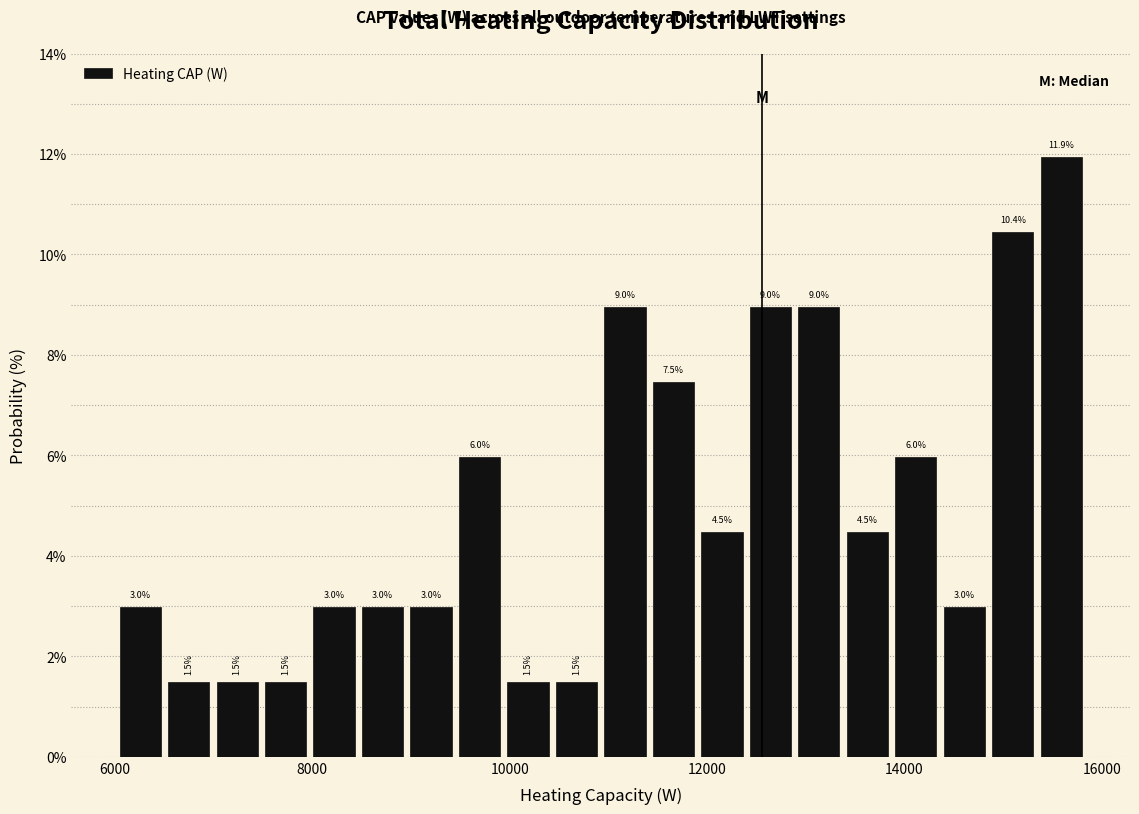

Read against the x-axis, roughly where is the centre of the tallest bar?

15600